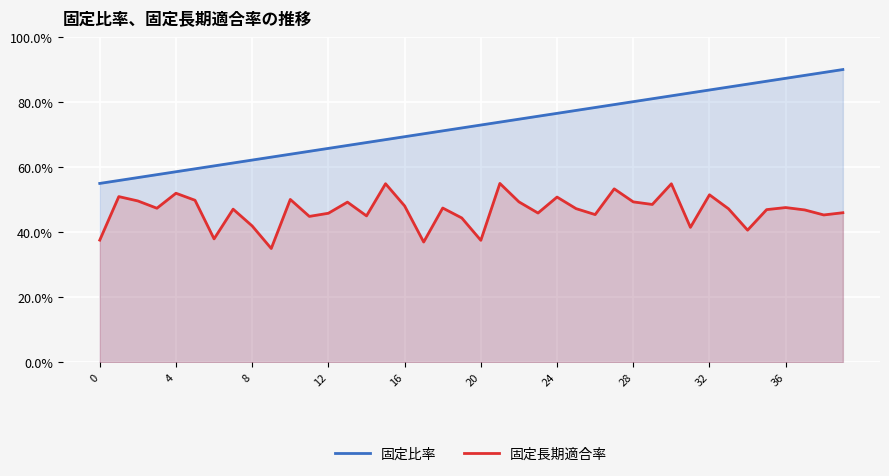

What are all the series names shown in the legend?

固定比率, 固定長期適合率